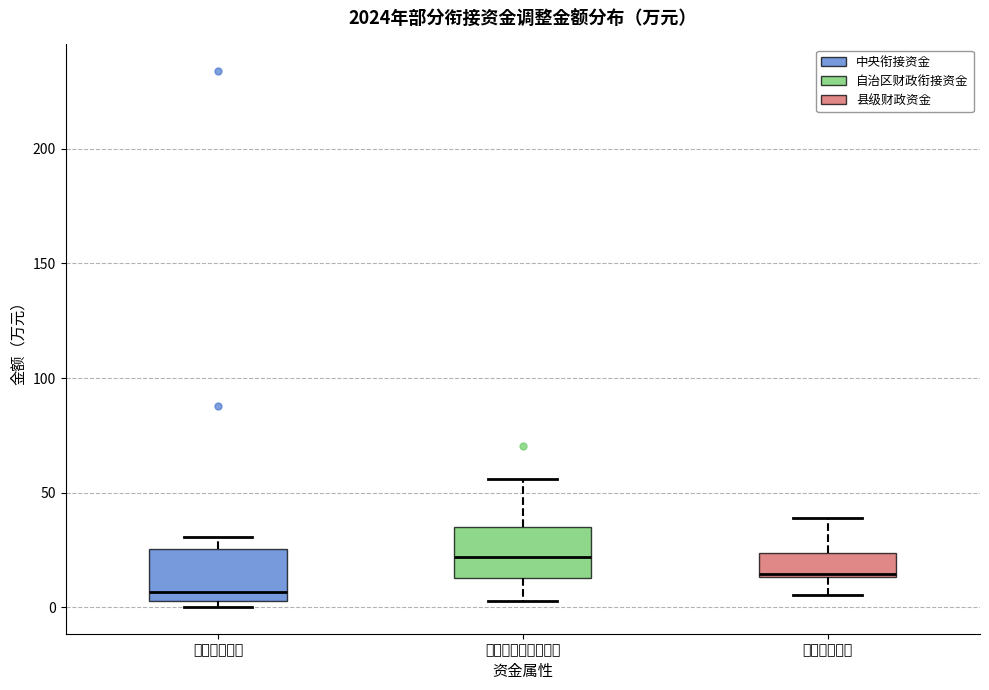

Reading left to right, read every box against the y-axis: the position of its median line, the range the box covers, and the ends of its whiskers. The values are not printed on the chart, so give them approximately, as read against the axis.

中央衔接资金: median 5 (just above the box's lower edge), box 5 to 25, whiskers 0 to 30
自治区财政衔接资金: median 20, box 15 to 35, whiskers 5 to 55
县级财政资金: median 15, box 15 to 25, whiskers 5 to 40